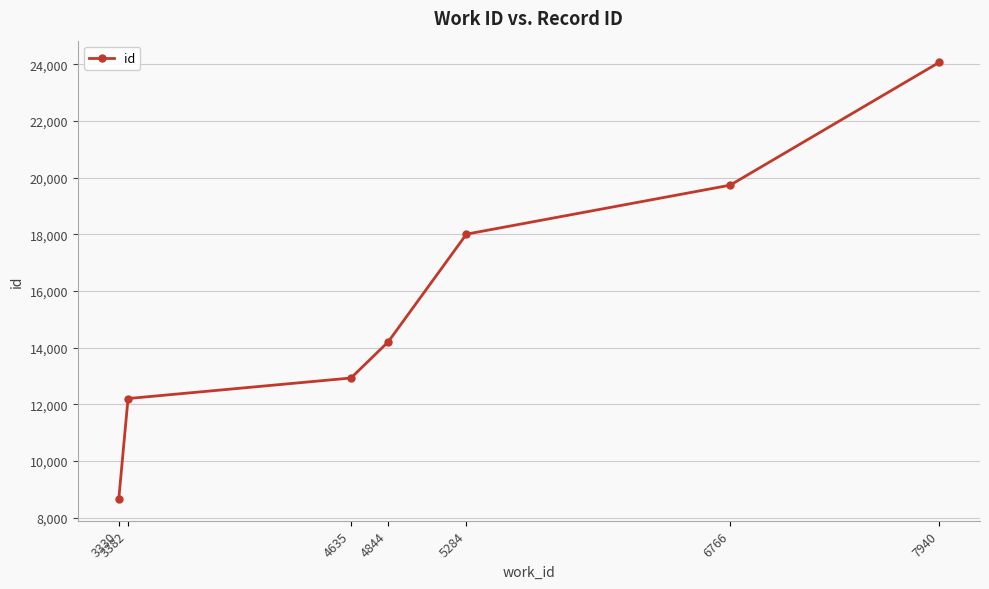

The value at 6766 is 7300. True or false?

False